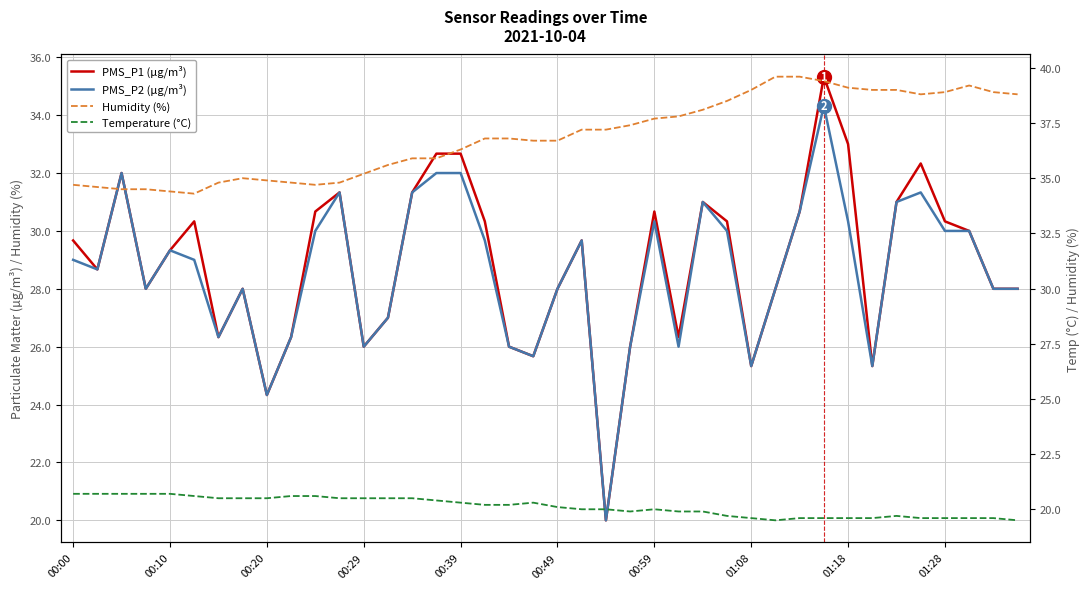

At which category is the sum across all series the highest?

31